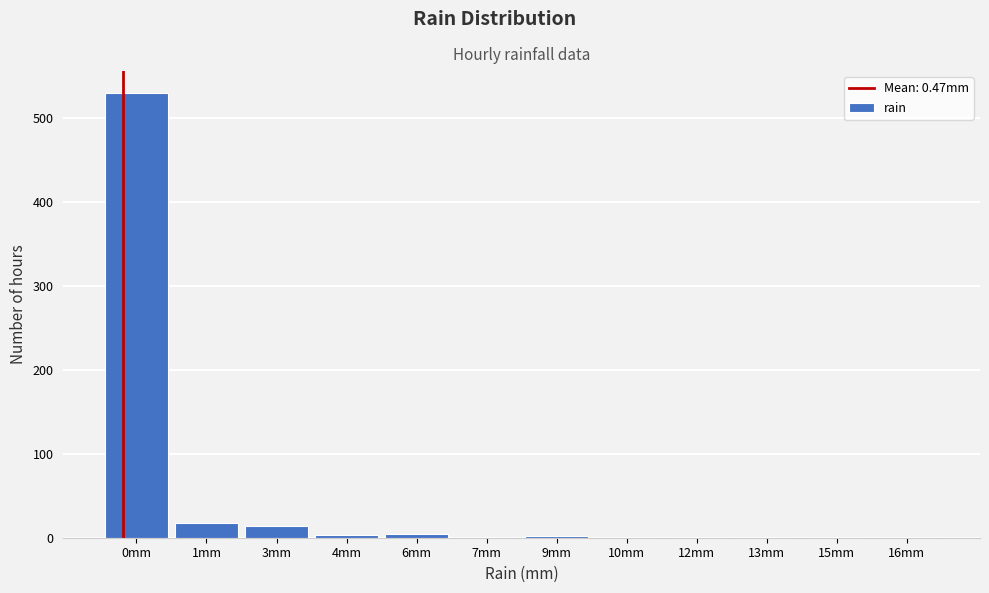

Is it true that the value at 3mm is 14?

True